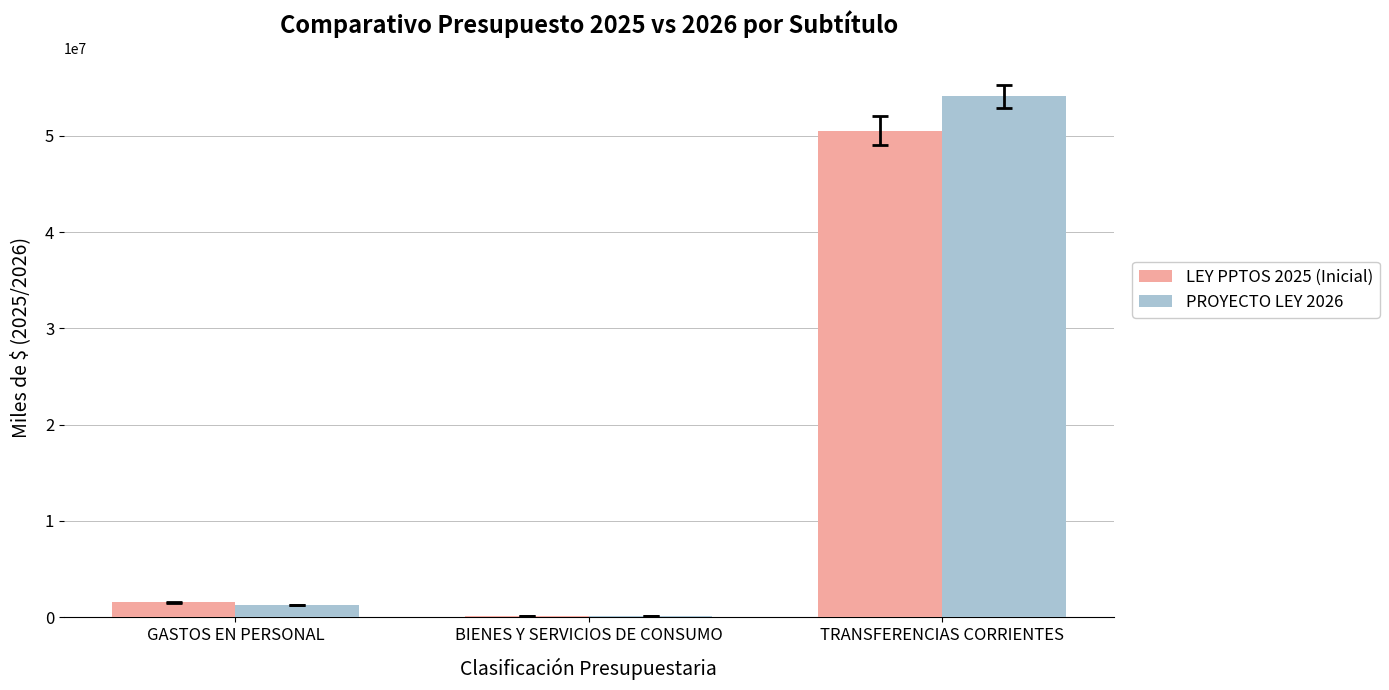

At which category does the chart reach its peak across all series?

TRANSFERENCIAS CORRIENTES